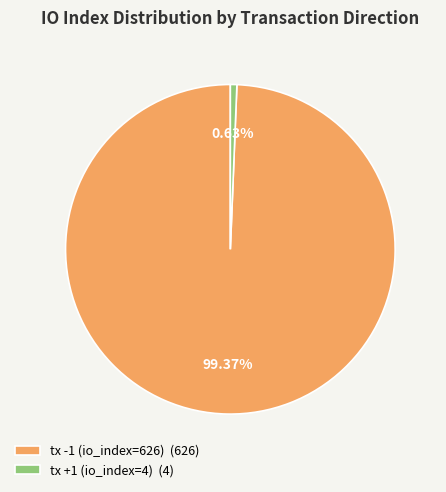

Do tx +1 (io_index=4) and tx -1 (io_index=626) together represent more than half of the pie?

Yes